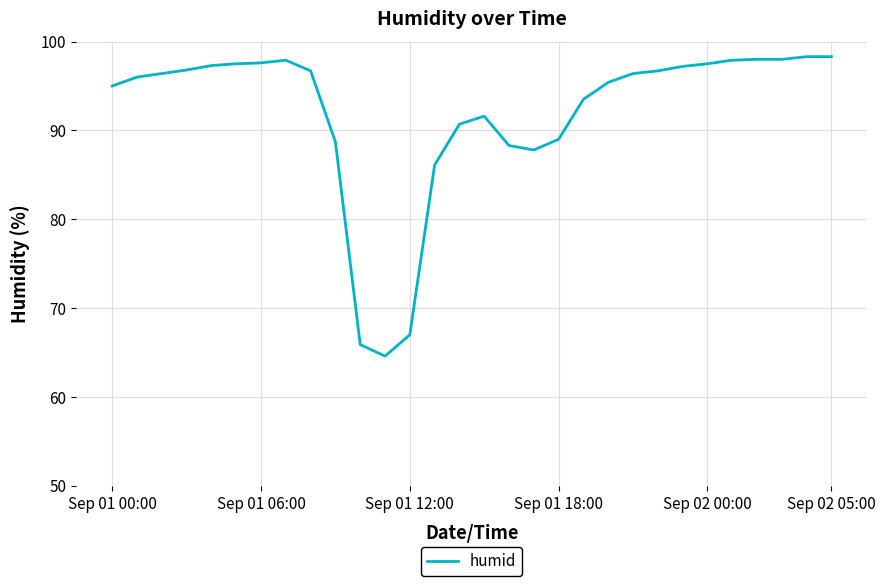

What is the change in value from Sep 01 00:00 to Sep 02 00:00?

+2.5